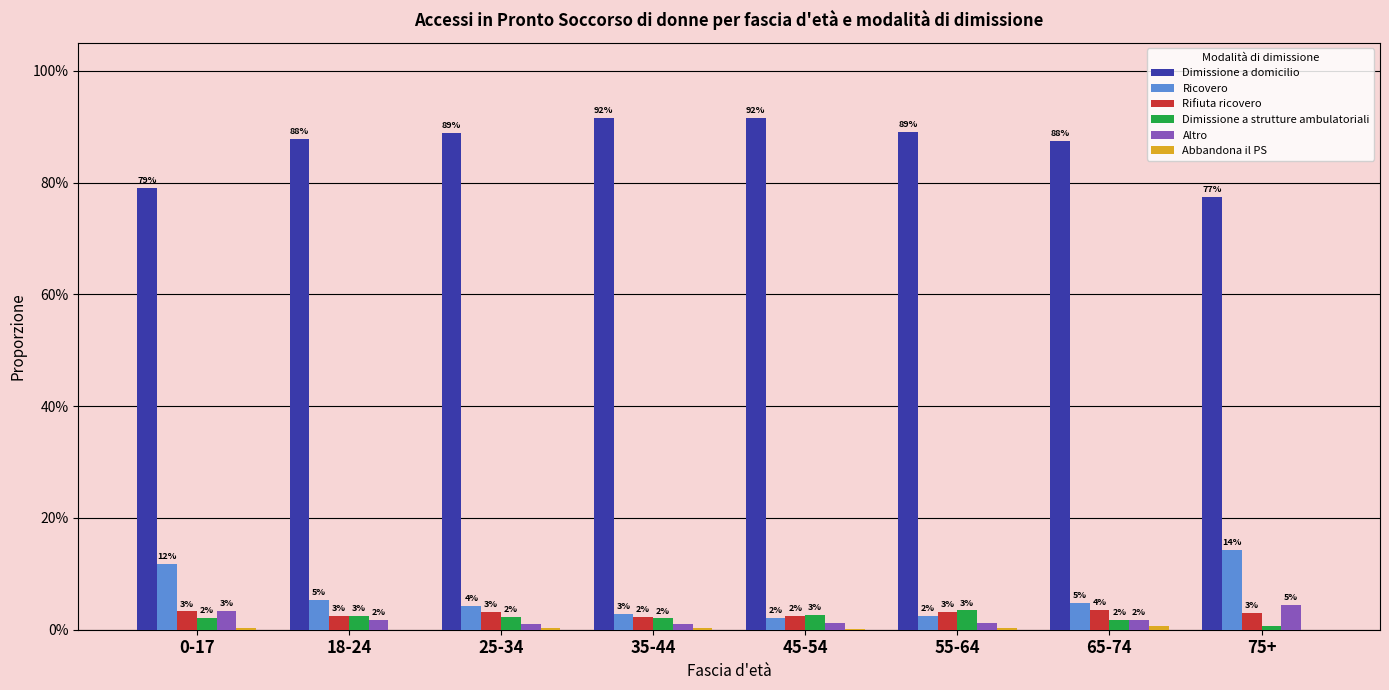

What position from the left is 75+?

8